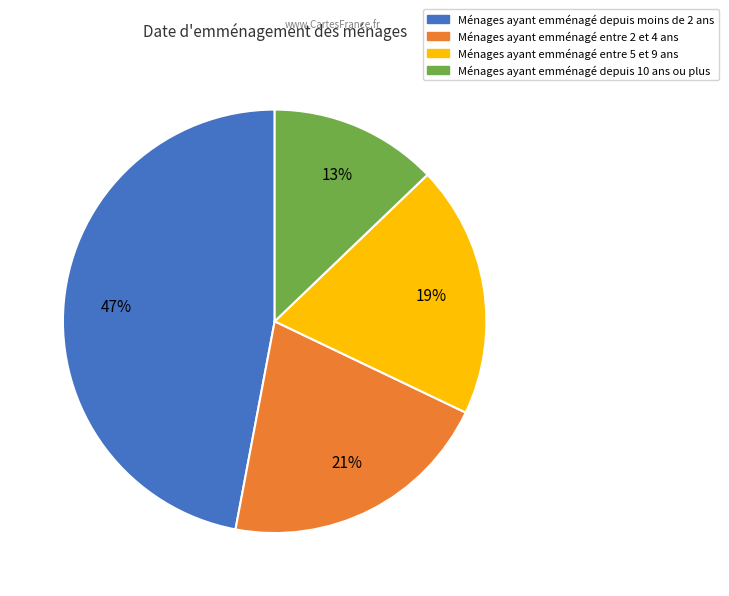

Between Ménages ayant emménagé entre 5 et 9 ans and Ménages ayant emménagé depuis 10 ans ou plus, which is larger?

Ménages ayant emménagé entre 5 et 9 ans